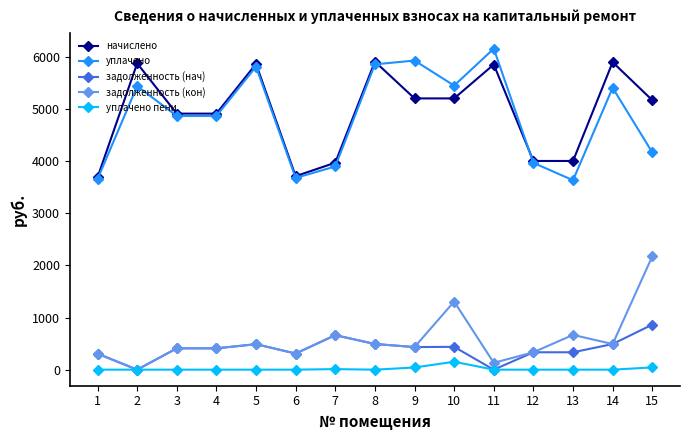

Rank the series by their maximum value, from highest to lowest.

уплачено, начислено, задолженность (кон), задолженность (нач), уплачено пени